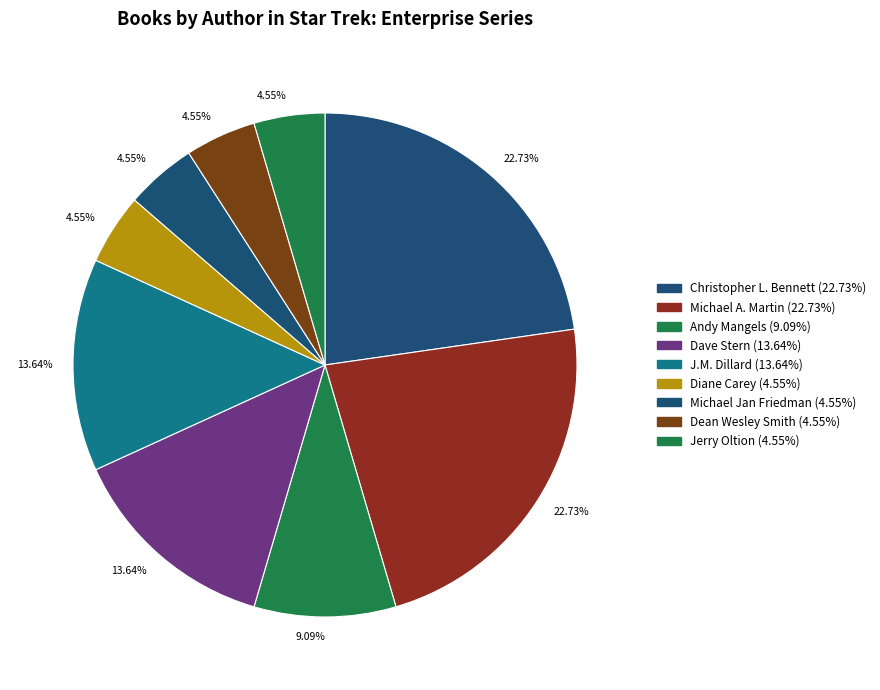

How many slices are in this pie chart?

9